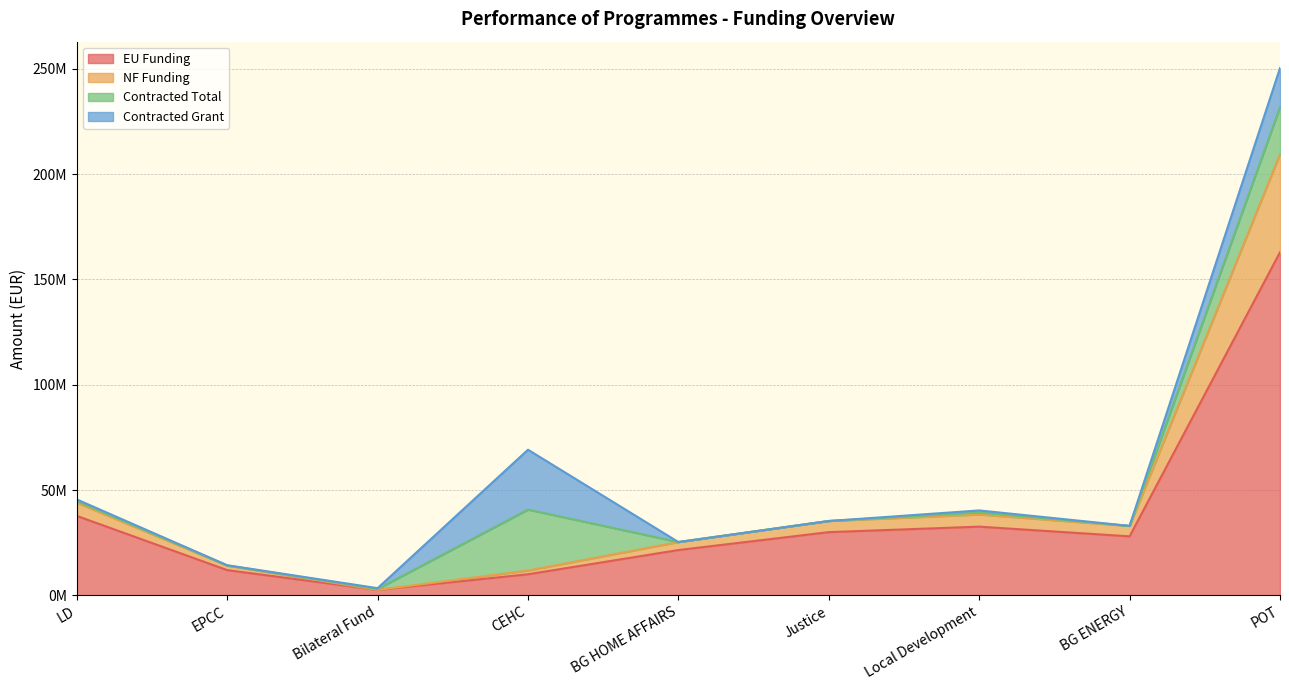

Is it true that EU Funding equals 45439760.8 at BG ENERGY?

False